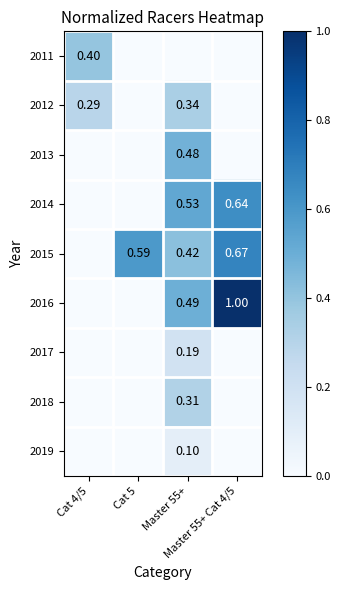

Where is 2013 nearest to the value 0?

Cat 4/5